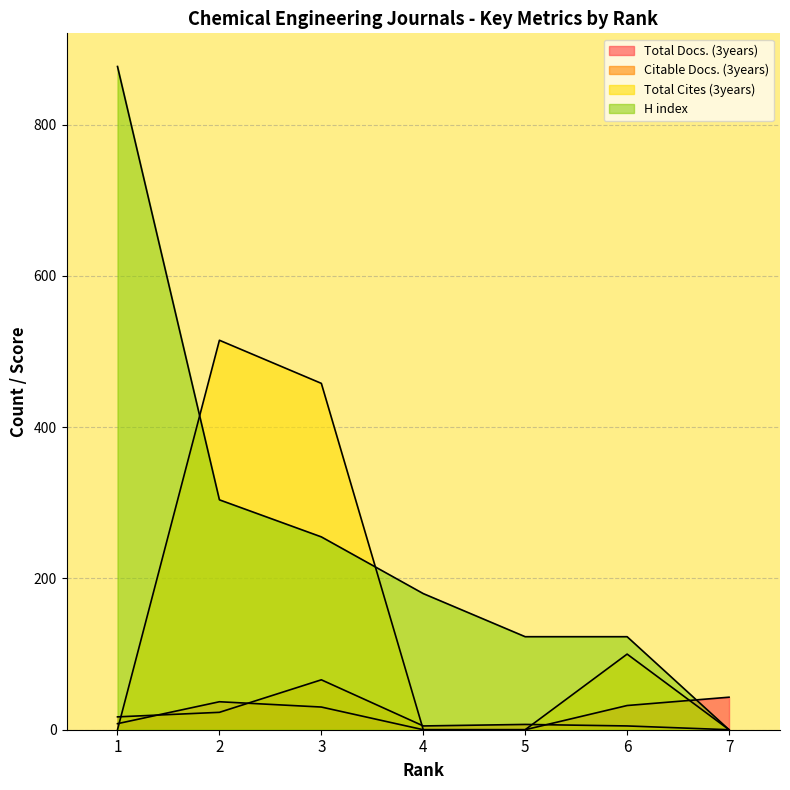

At 2, list the series in order from smallest to largest.

Citable Docs. (3years), Total Docs. (3years), H index, Total Cites (3years)